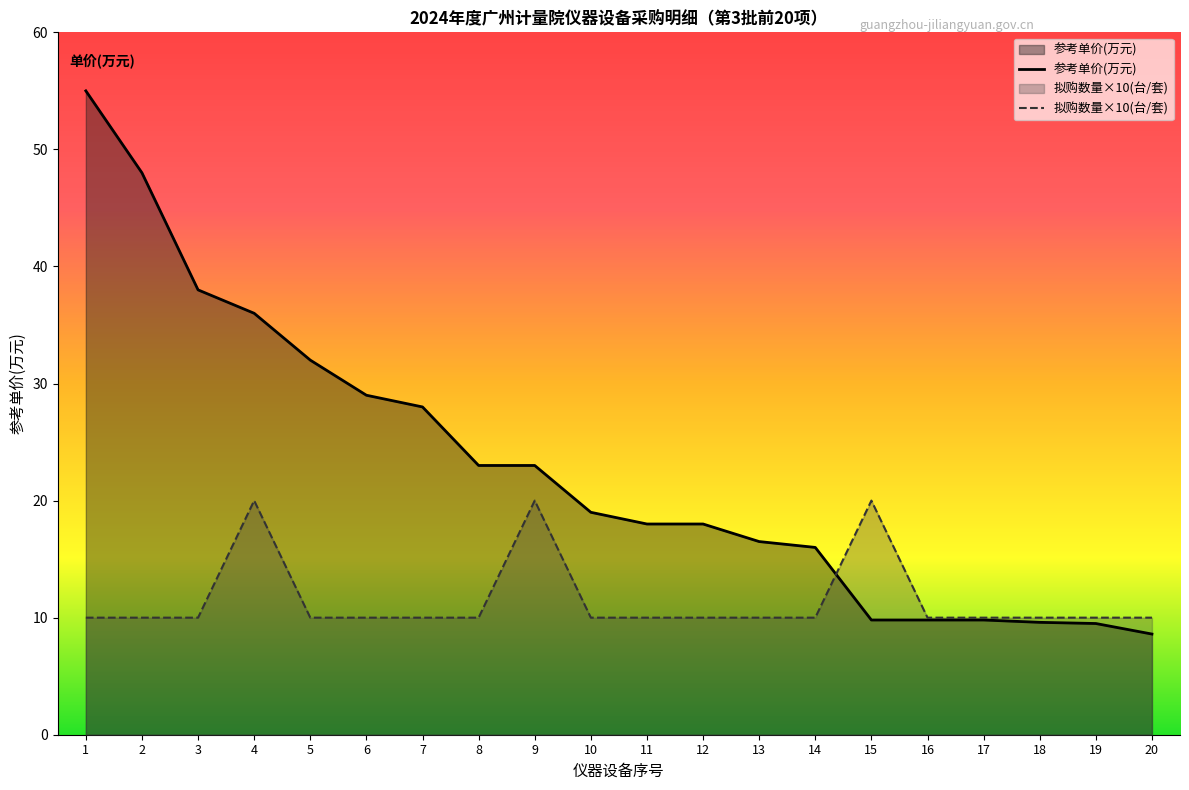

What is the average value of the 参考单价(万元) series?

22.8